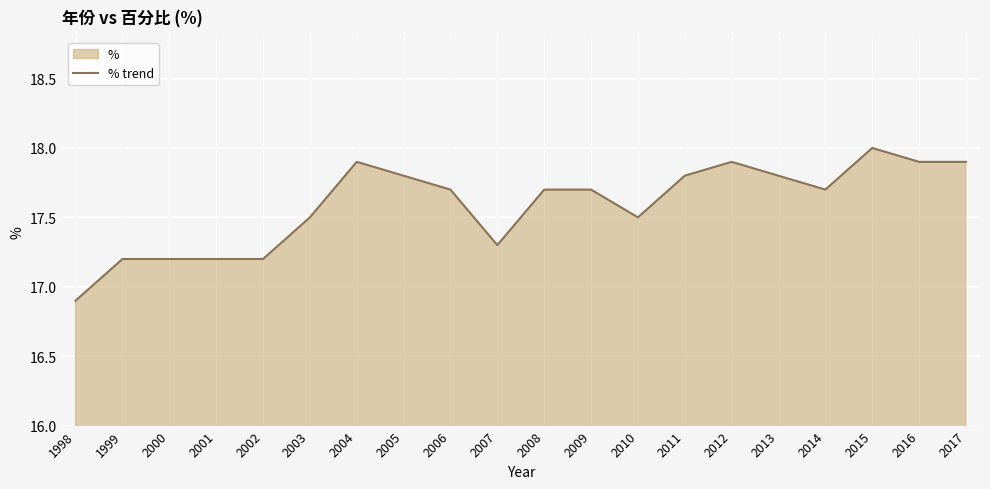

What is the sum of all values?

351.8